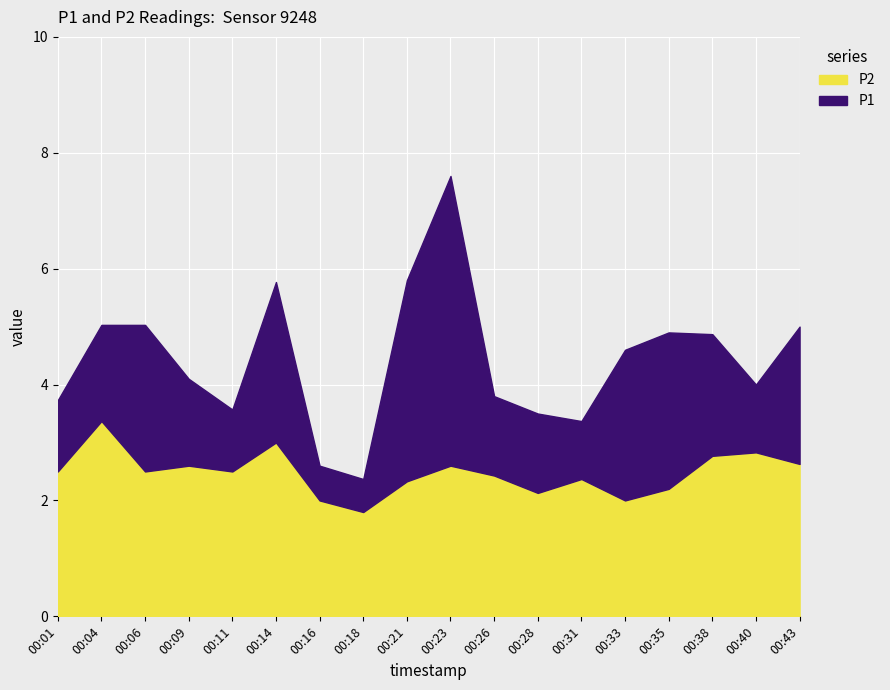

What is the lowest value of the P2 series?

1.8